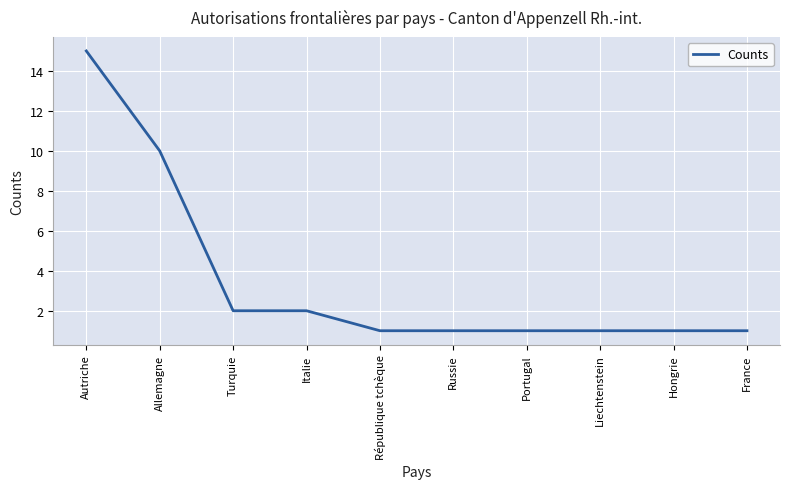

Is this an area chart (filled region under the line)?

No